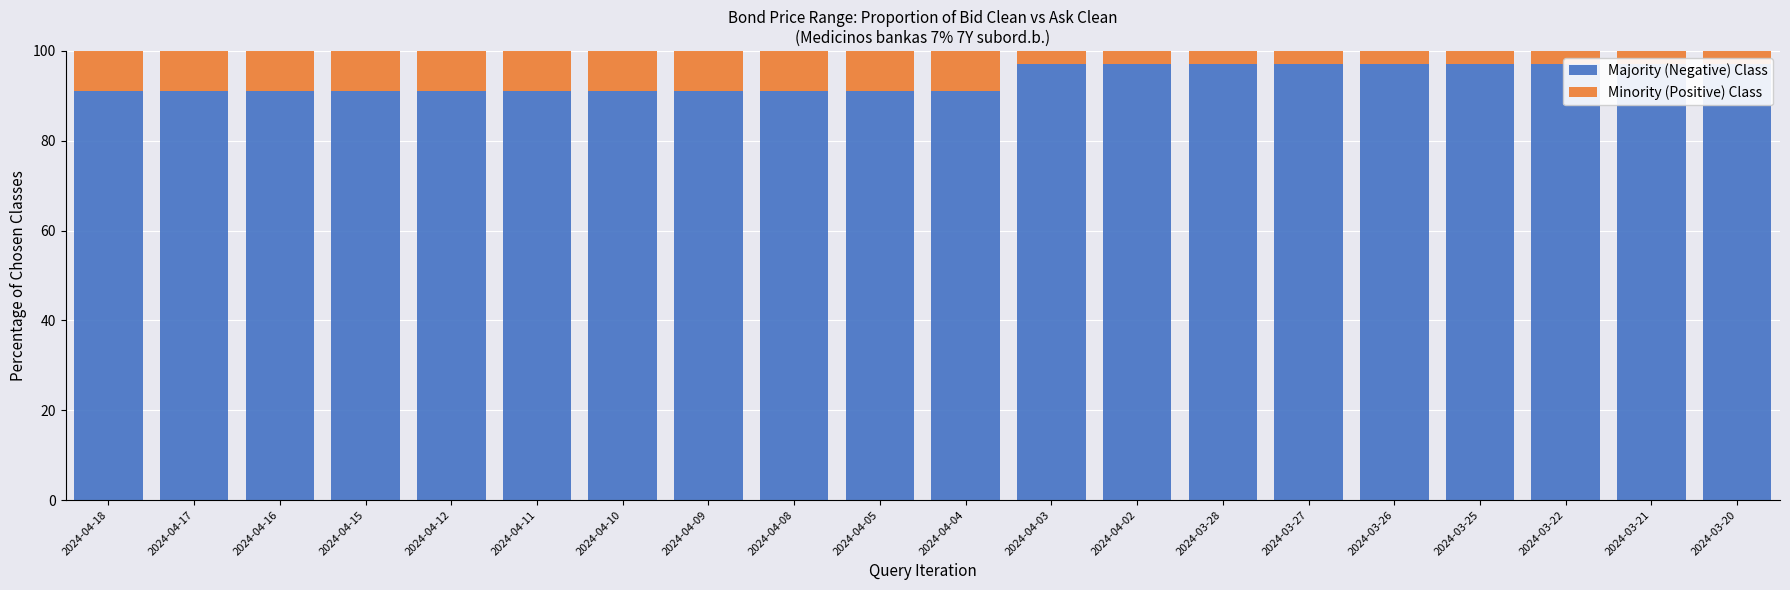

Which series changed the most between 2024-04-16 and 2024-03-25?

Majority (Negative) Class